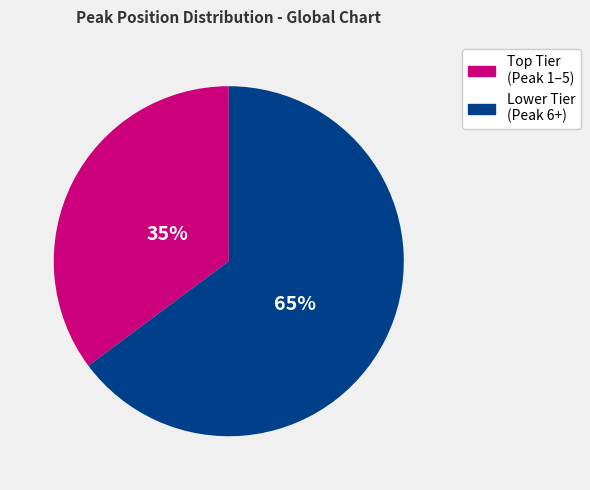

The Lower Tier (Peak 6+) slice represents 50% of the pie. True or false?

False